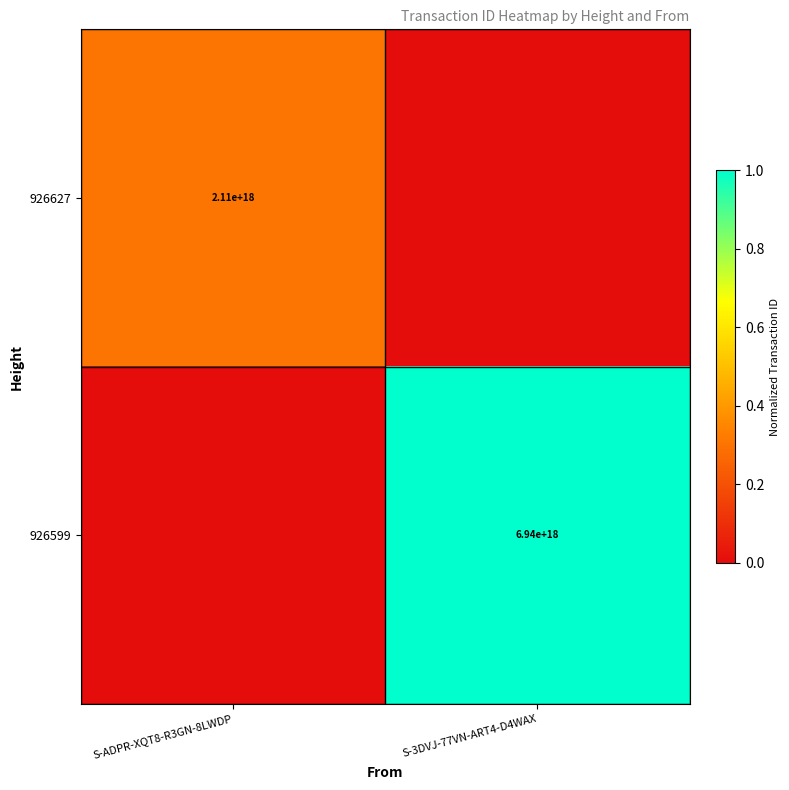

What is the maximum value shown in the chart?

1.0